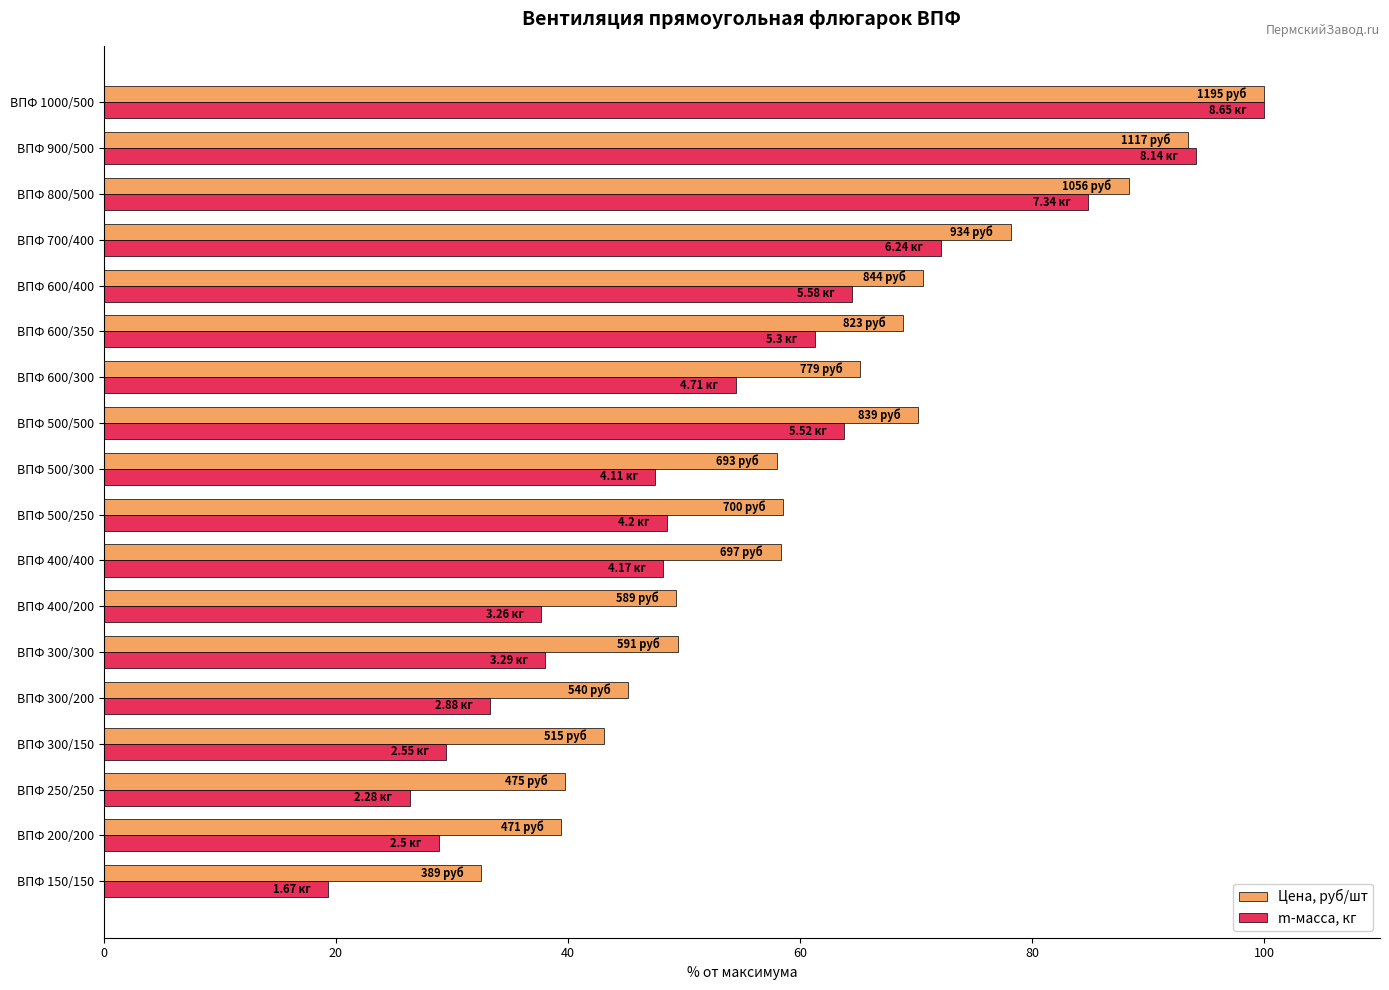

At ВПФ 500/250, list the series in order from smallest to largest.

m-масса, кг, Цена, руб/шт